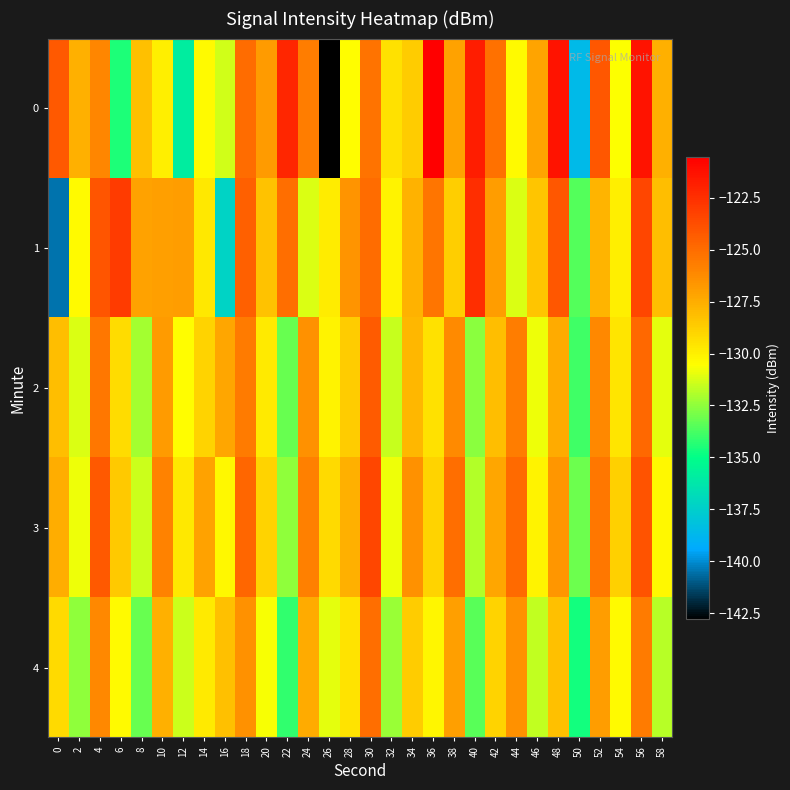

What is the greatest value displayed?

-120.5